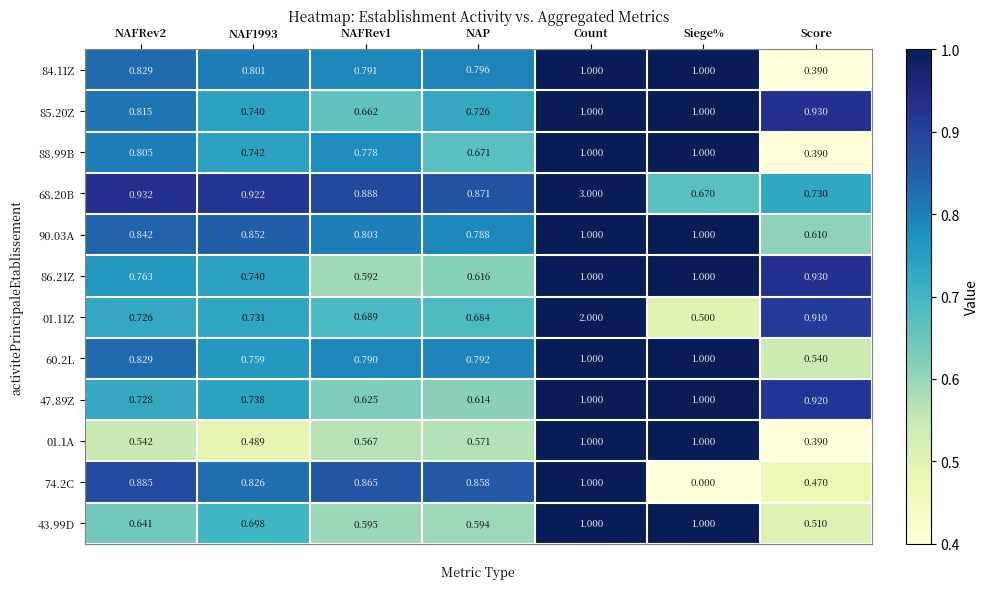

At which label is 84.11Z closest to 0?

Score